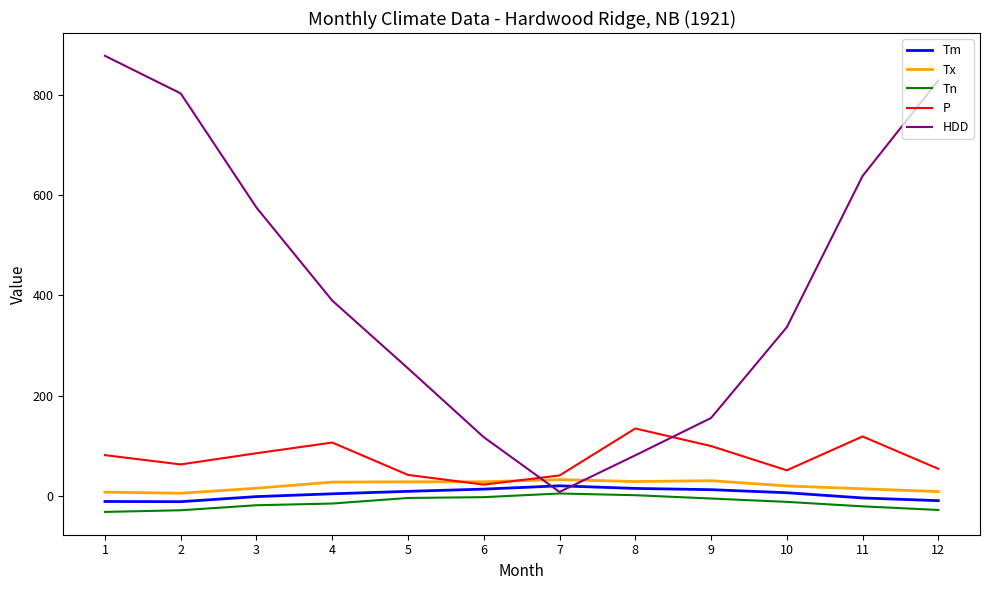

What is the average value of the Tm series?

4.4